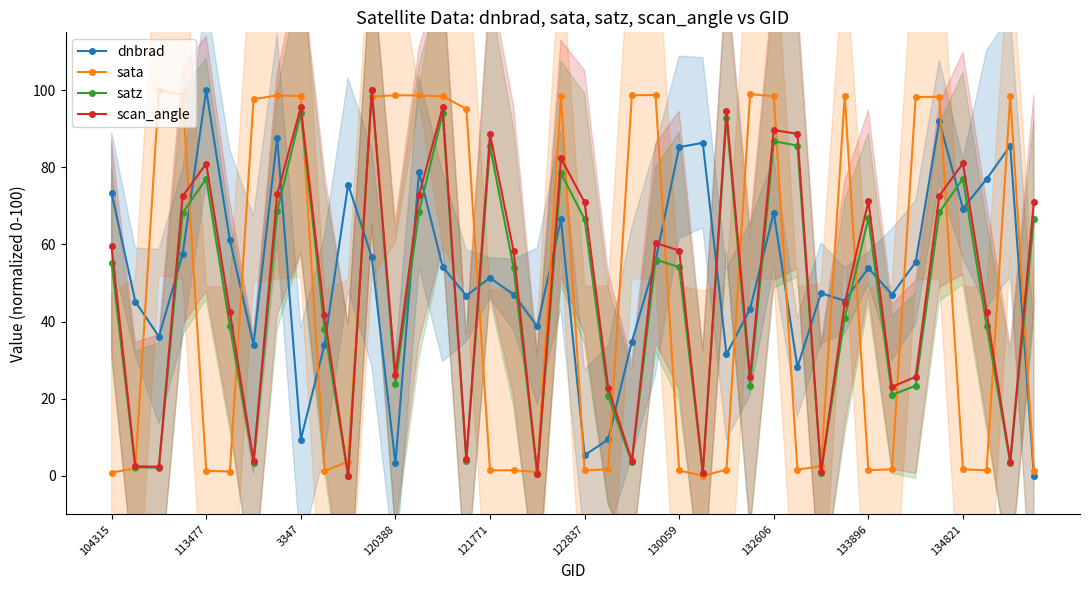

What is the approximate value of dnbrad at 121771?

51.3